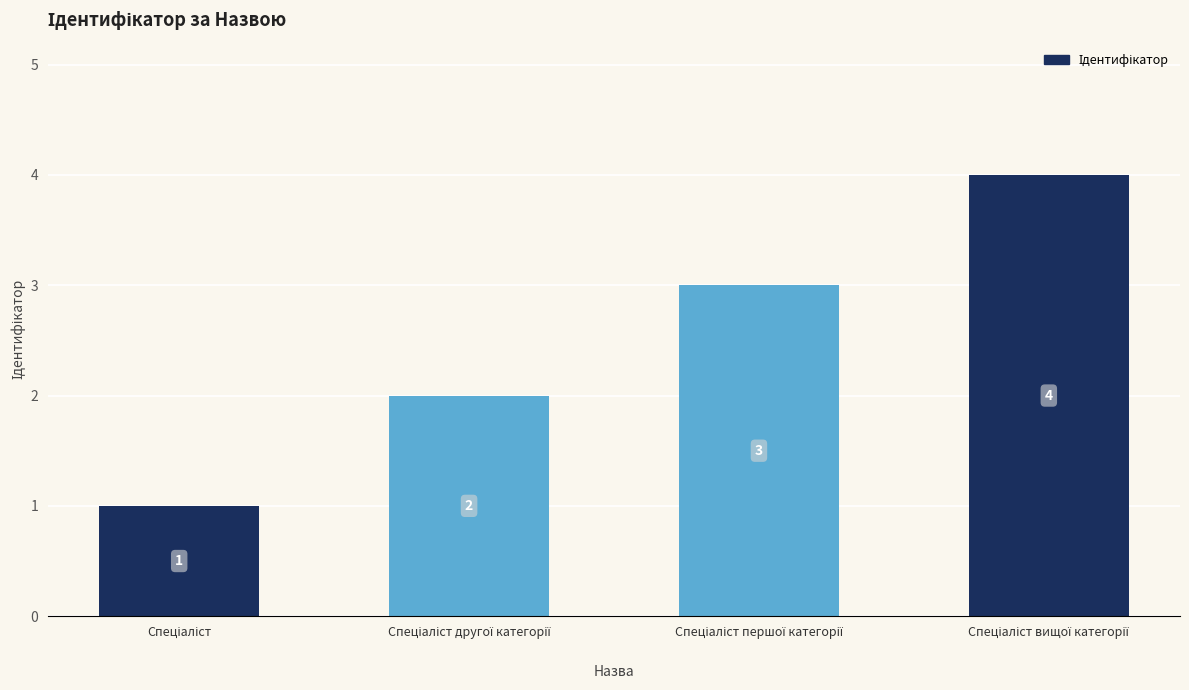

What is the maximum value shown in the chart?

4